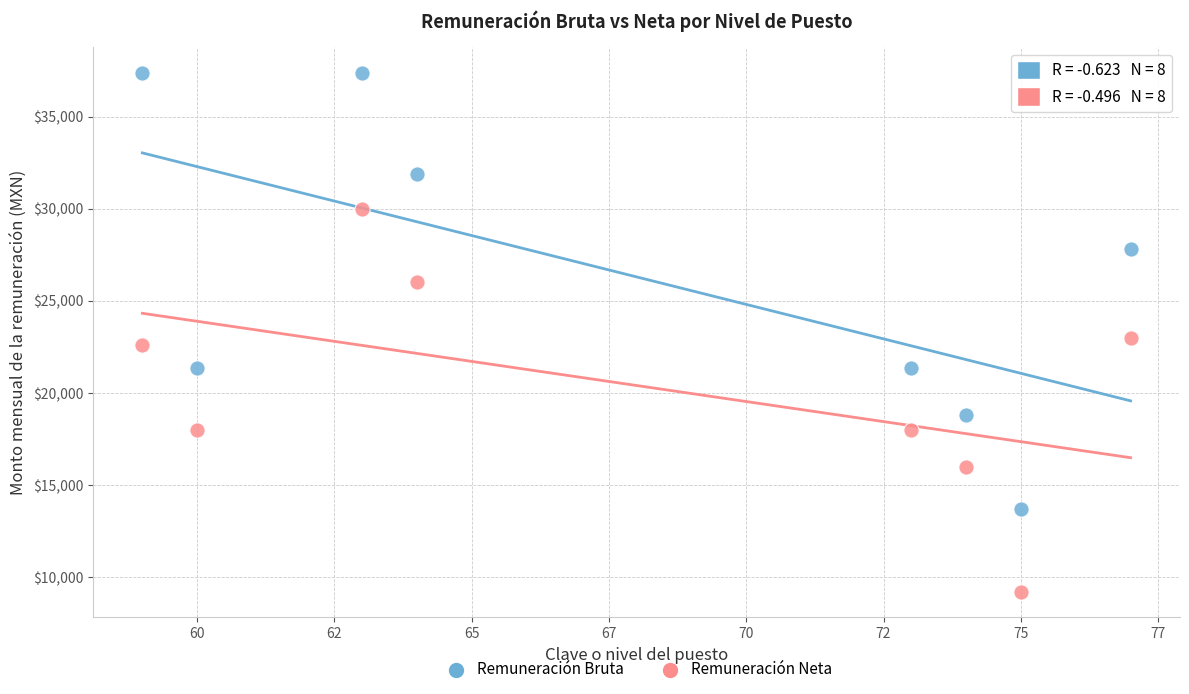

What are all the series names shown in the legend?

Remuneración Bruta, Remuneración Neta